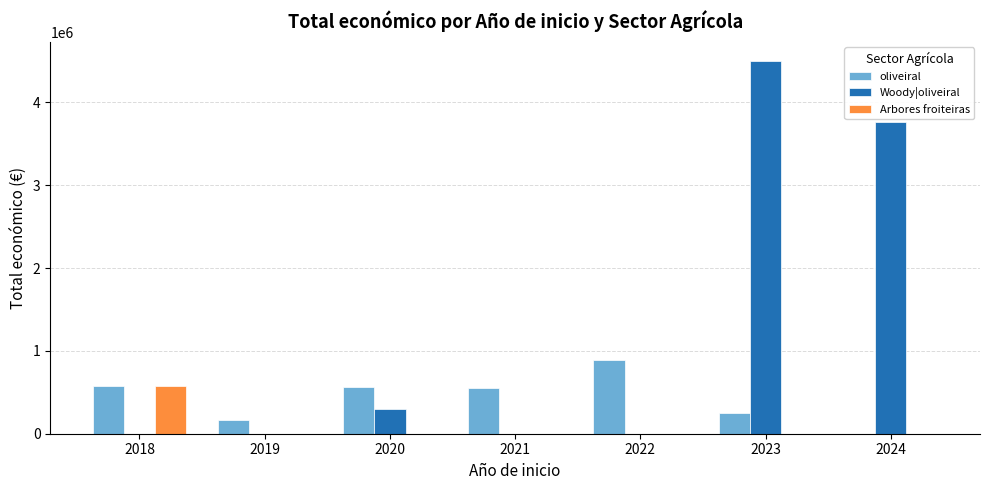

Is the value of Arbores froiteiras at 2021 greater than the value of oliveiral at 2020?

No